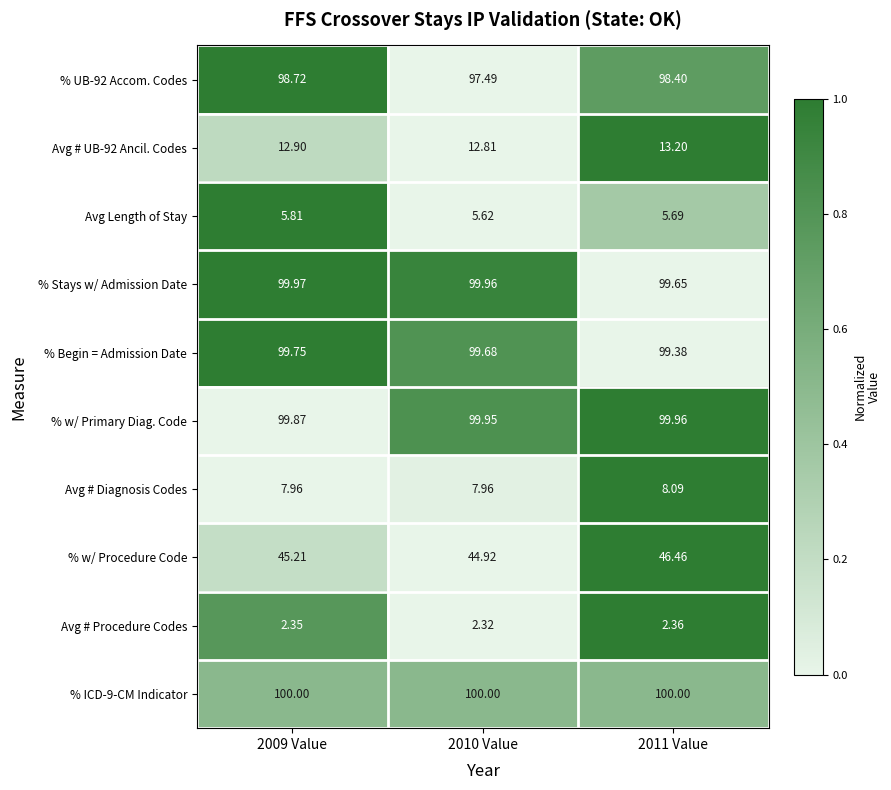

Which series has the widest spread of values?

% w/ Procedure Code